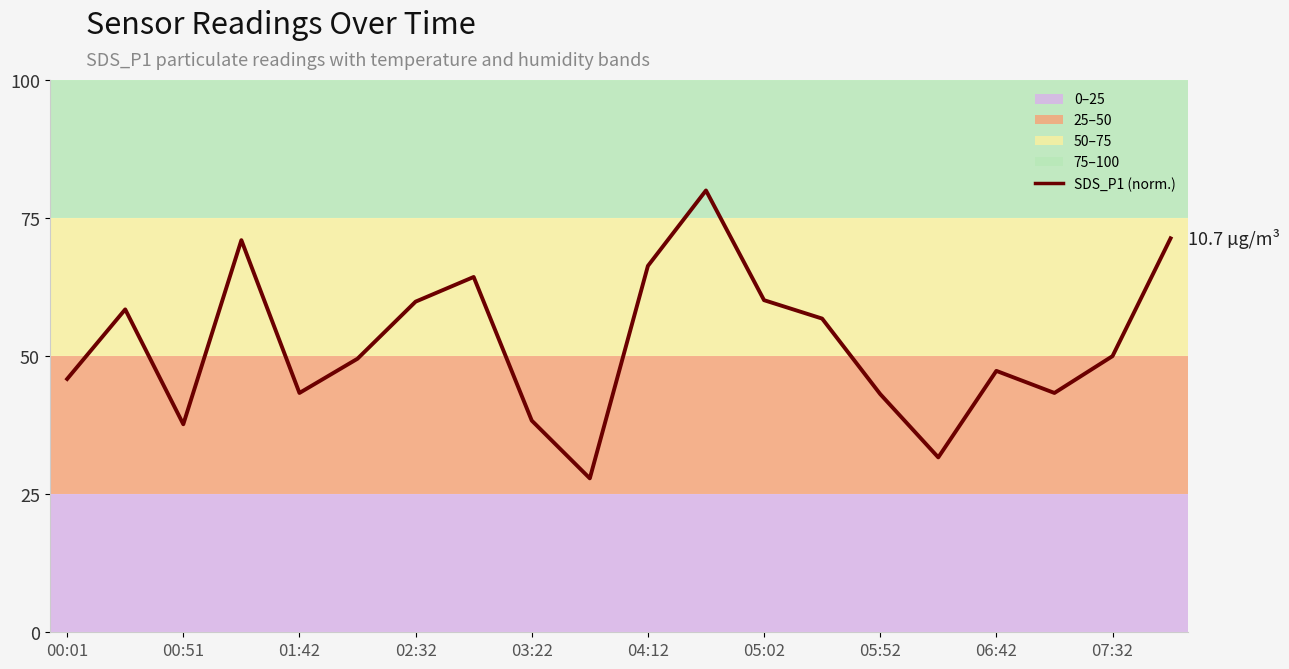

What is the difference between the maximum and minimum values?

52.1